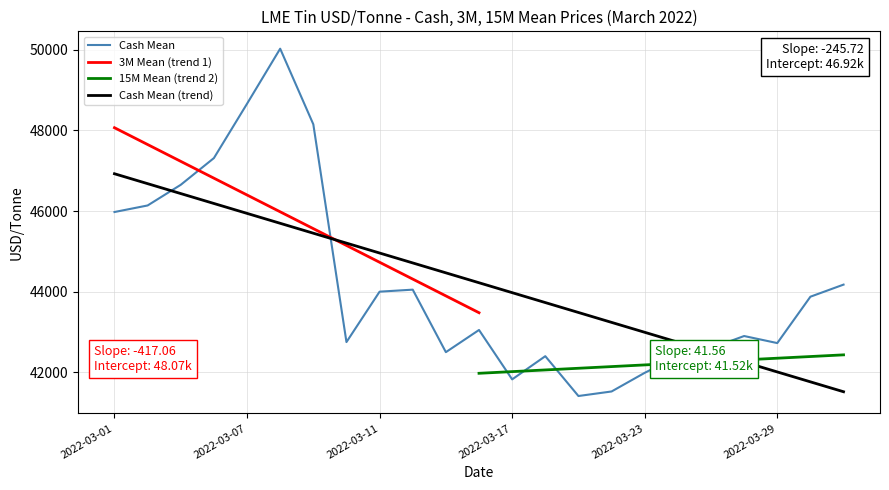

Which series has the largest total across all categories?

Cash Mean